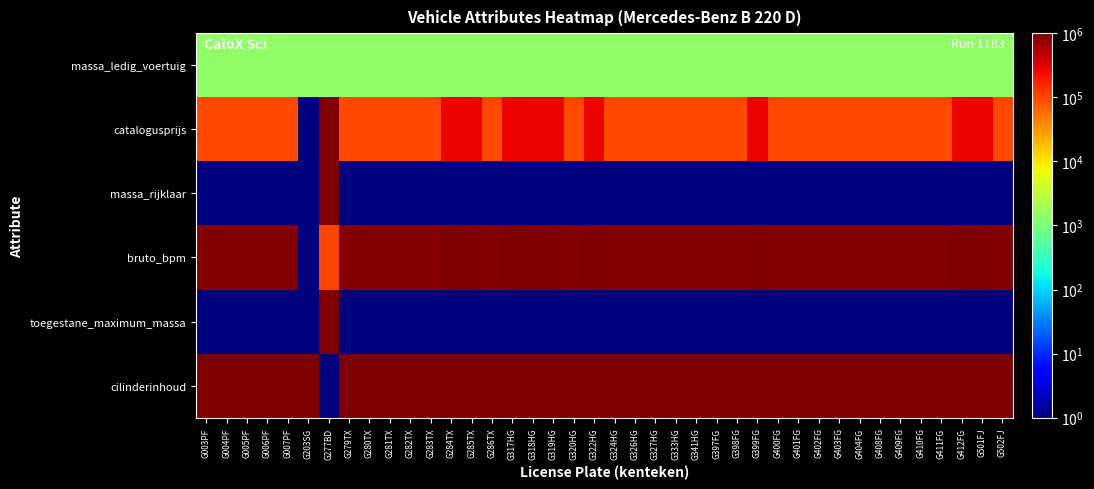

Which label corresponds to the smallest value in the chart?

G203SG